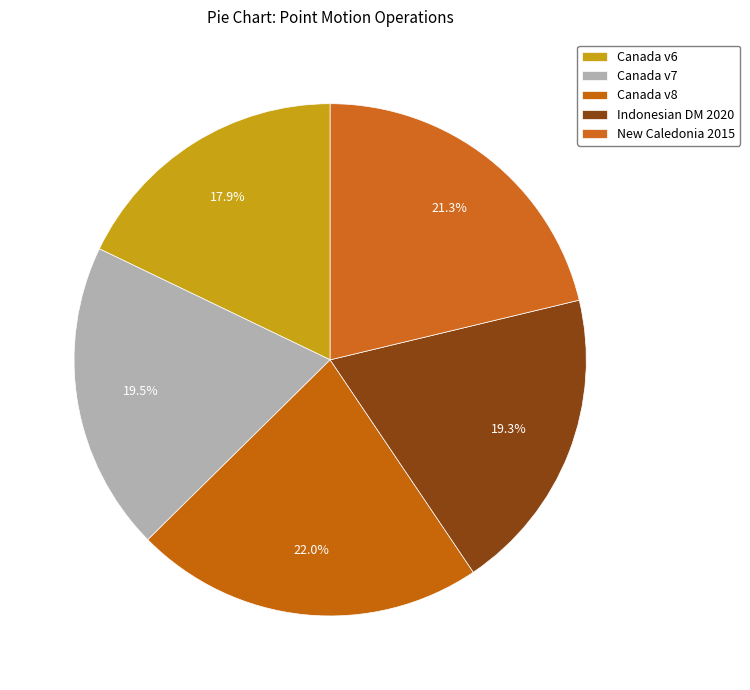

Count the number of slices in the pie.

5